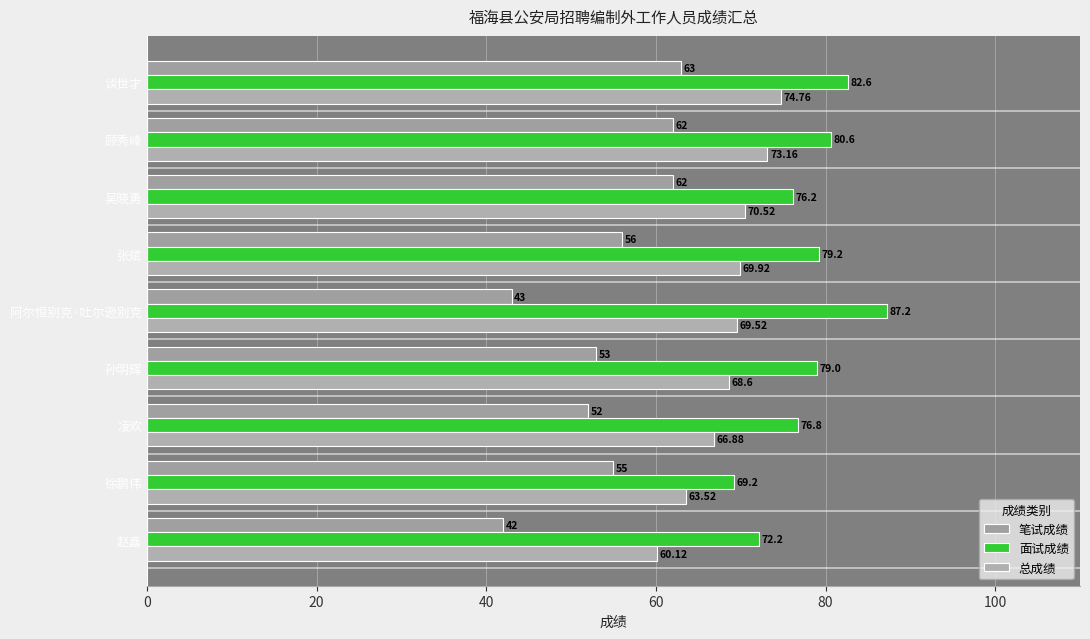

How many series are shown in this chart?

3